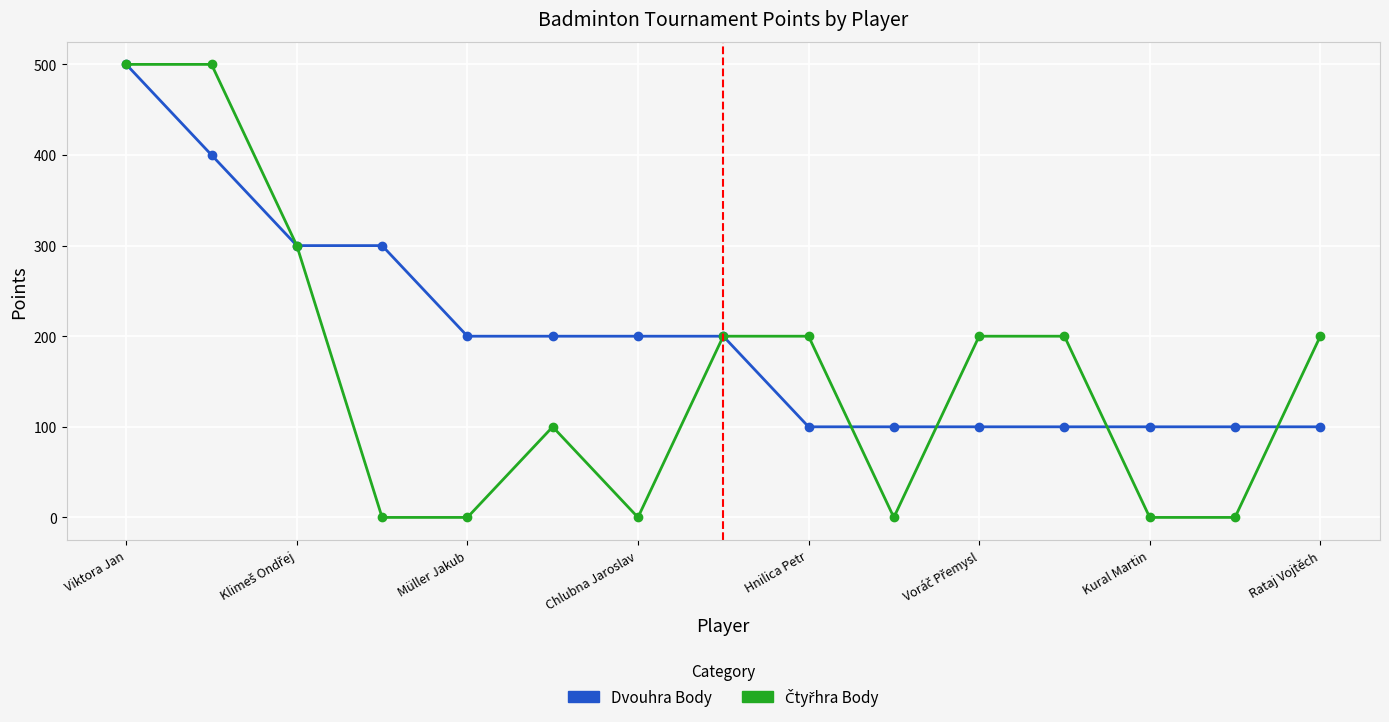

At how many categories does at least one series exceed 219?

4